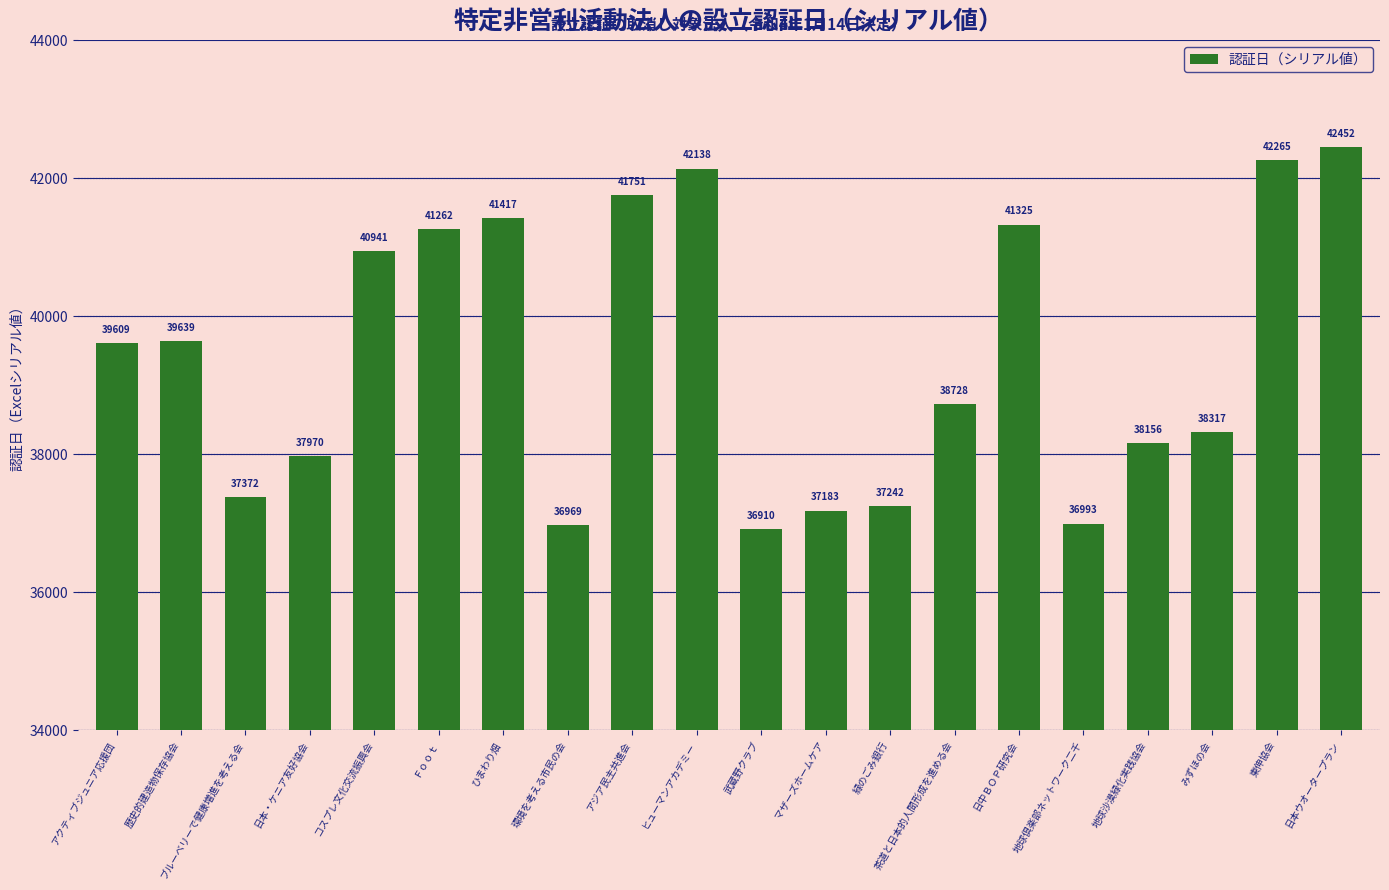

Reading left to right, extract all data points from this chart.

アクティブジュニア応援団=39609	歴史的建造物保存協会=39639	ブルーベリーで健康増進を考える会=37372	日本・ケニア友好協会=37970	コスプレ文化交流振興会=40941	Ｆｏｏｔ=41262	ひまわり畑=41417	環境を考える市民の会=36969	アジア民主共進会=41751	ヒューマンアカデミー=42138	武蔵野クラブ=36910	マザーズホームケア=37183	緑のごみ銀行=37242	茶道と日本的人間形成を進める会=38728	日中ＢＯＰ研究会=41325	地球倶楽部ネットワーク二千=36993	地球沙漠緑化実践協会=38156	みずほの会=38317	東伸協会=42265	日本ウオータープラン=42452